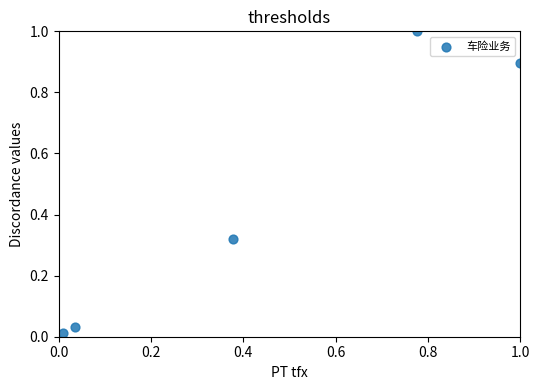

What is the range of X values (max minus min)?

1.0